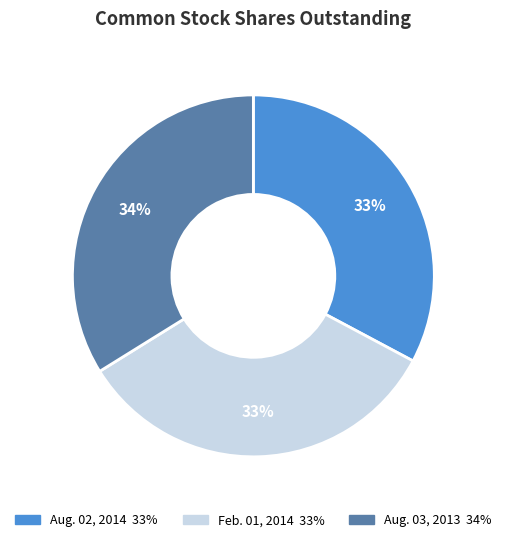

True or false: Feb. 01, 2014 accounts for 48% of the total.

False